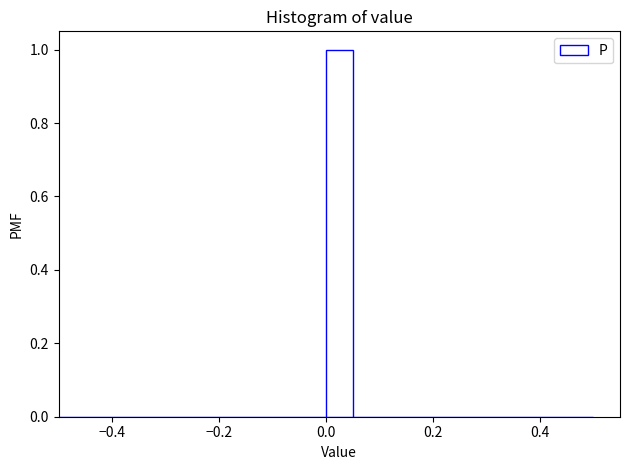

Read against the x-axis, roughly where is the centre of the tallest bar?

0.02